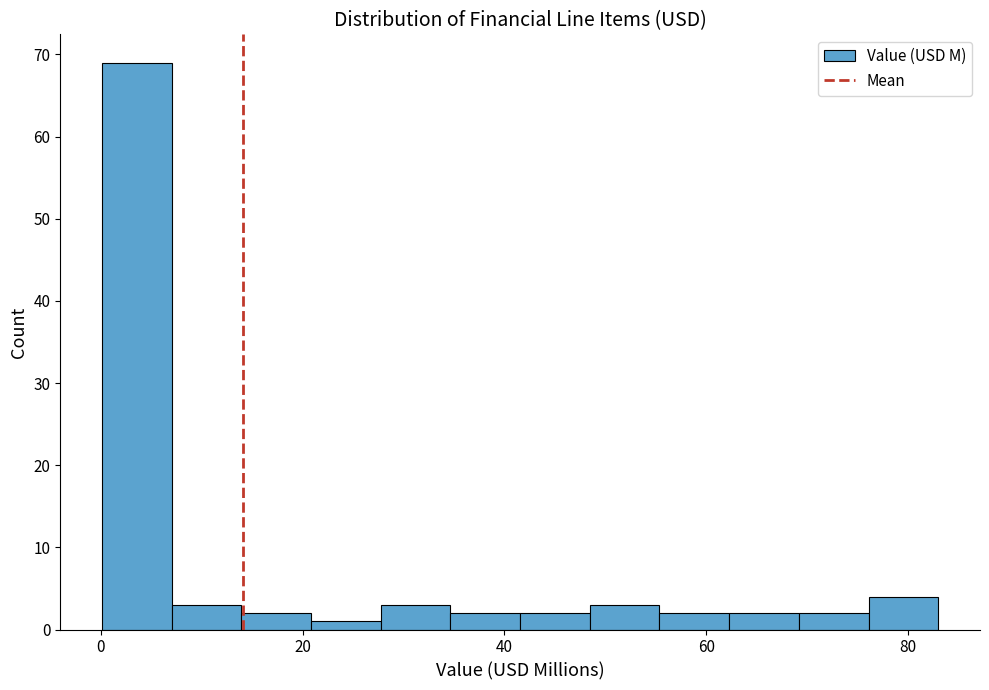

Read against the x-axis, roughly where is the centre of the tallest bar?

4